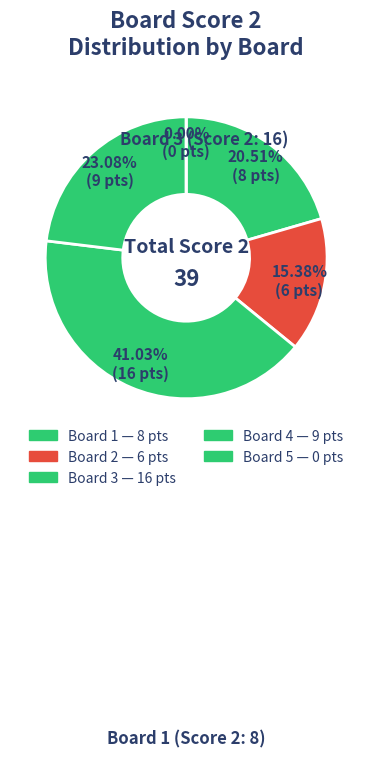

What percentage do Board 3 and Board 1 together represent?

61.5%